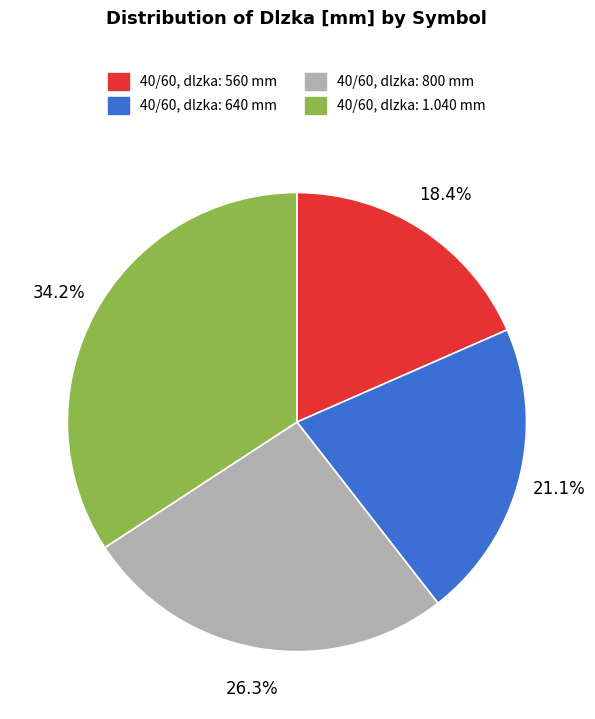

What is the smallest slice in the pie chart?

40/60, dlzka: 560 mm